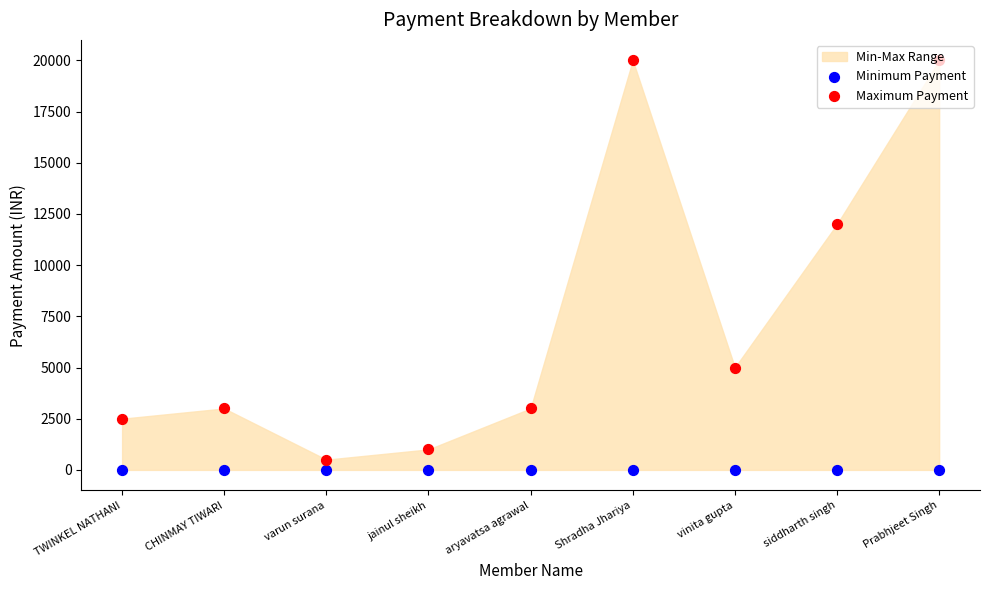

Which series reaches the maximum Y coordinate?

Maximum Payment